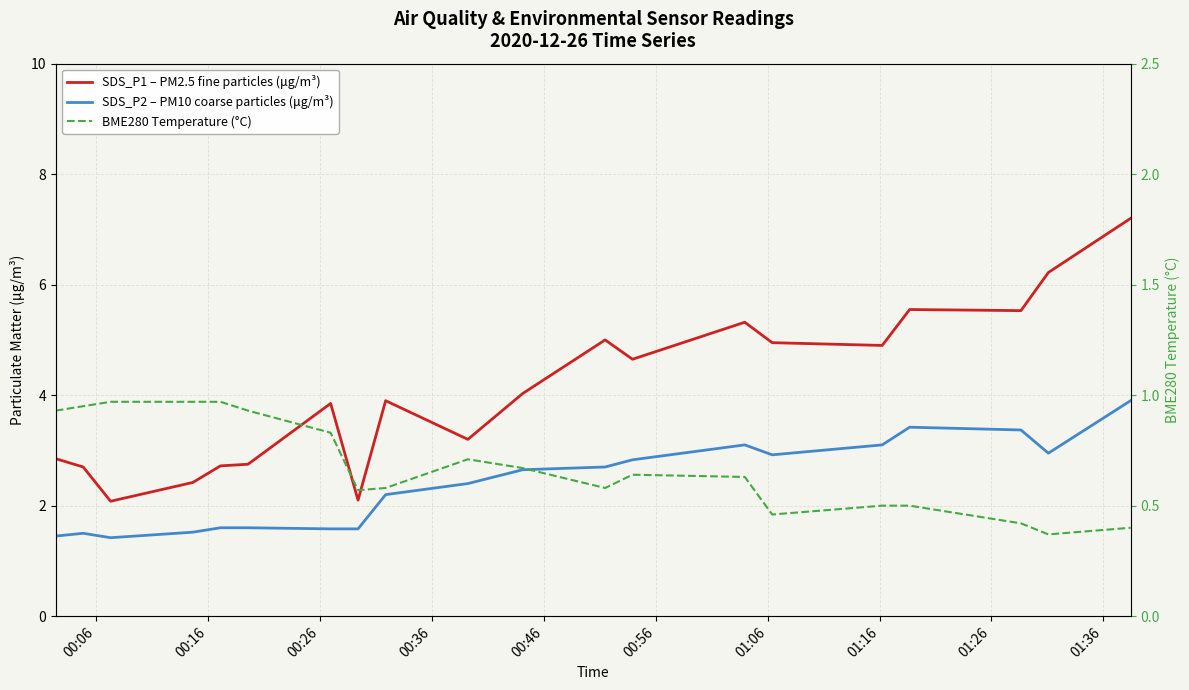

In SDS_P1 – PM2.5 fine particles (μg/m³), how many points are higher than both neighbors (excluding endpoints)?

5